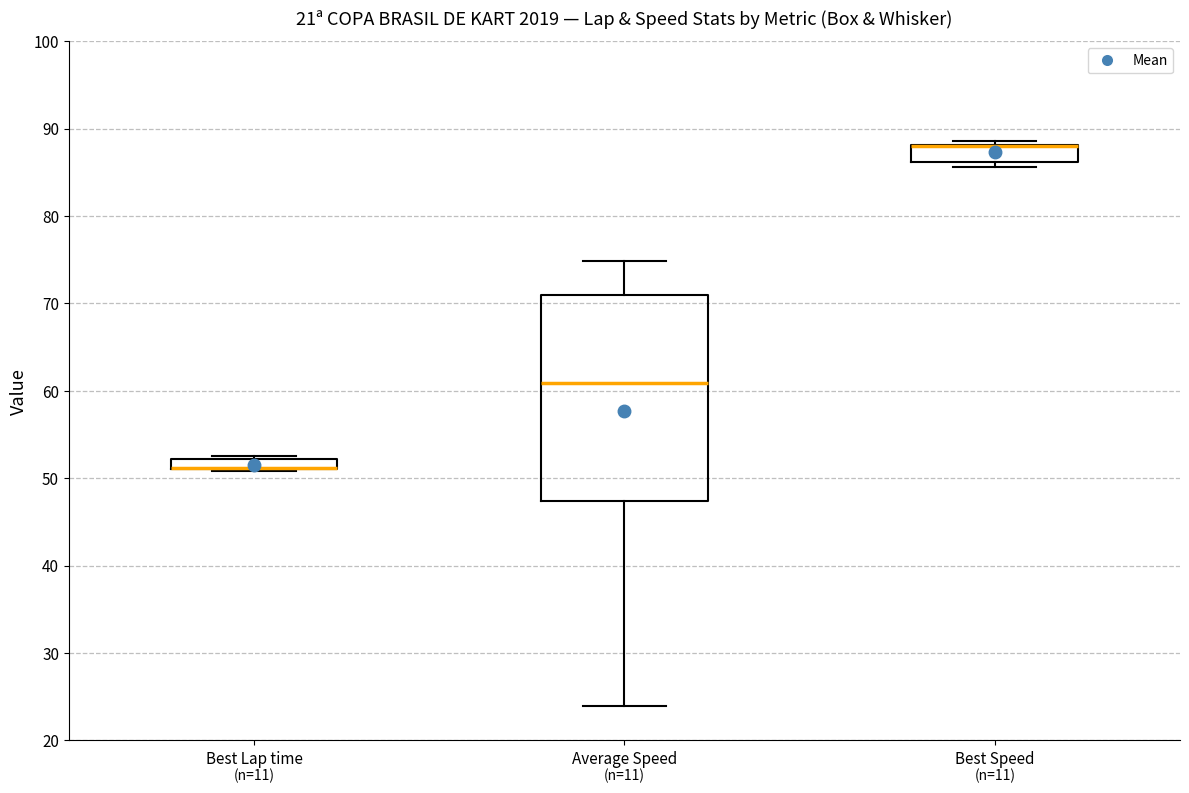

Where is the upper edge of the box for Best Lap time on the y-axis? The values are not printed on the chart, so give them approximately, as read against the axis.

52